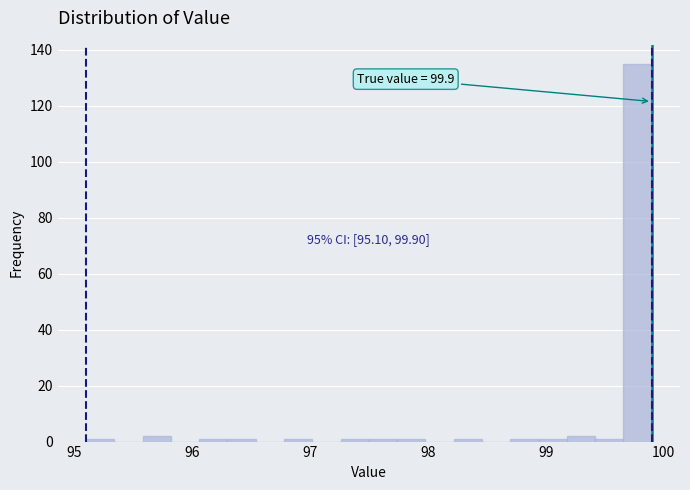

Read against the x-axis, roughly where is the centre of the tallest bar?

99.8